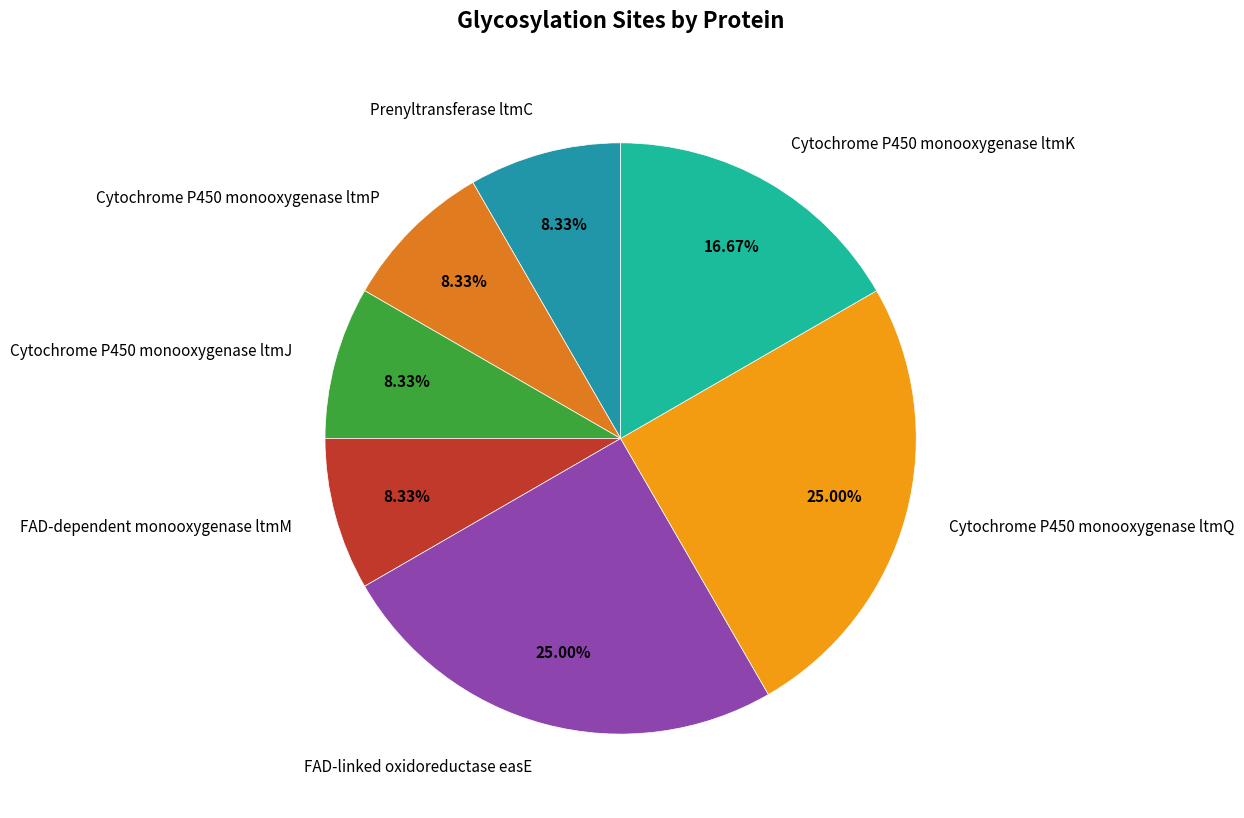

To the nearest percent, what portion does FAD-dependent monooxygenase ltmM represent?

8%